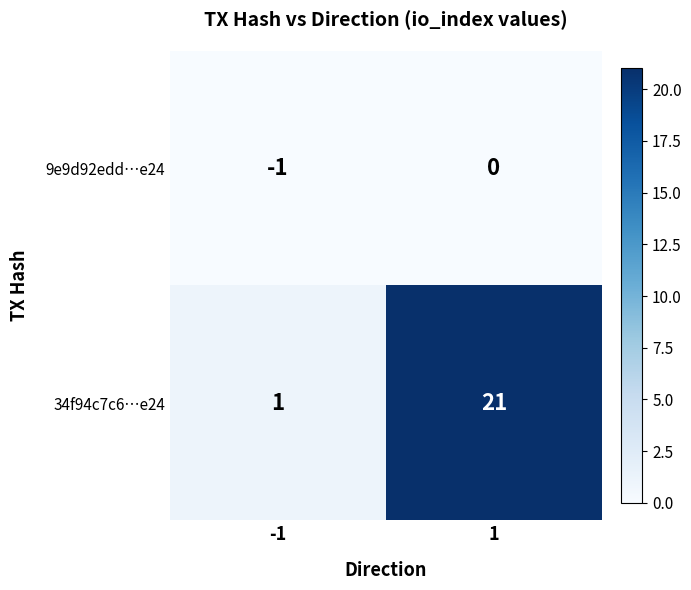

Reading left to right, extract all data points from this chart.

9e9d92edd…e24: -1	0
34f94c7c6…e24: 1	21